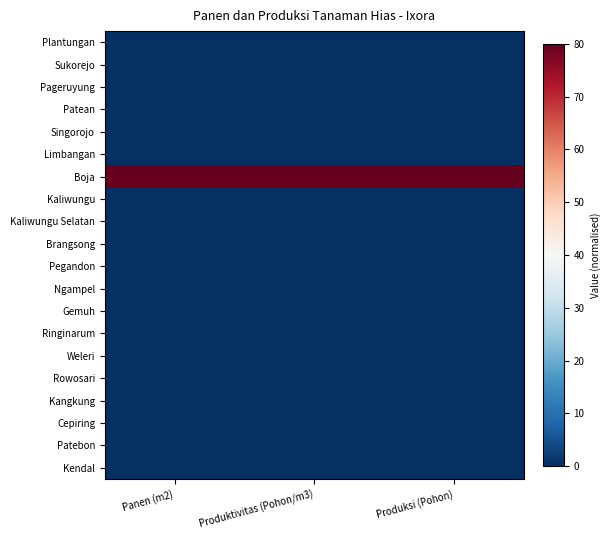

Which series has the widest spread of values?

Plantungan